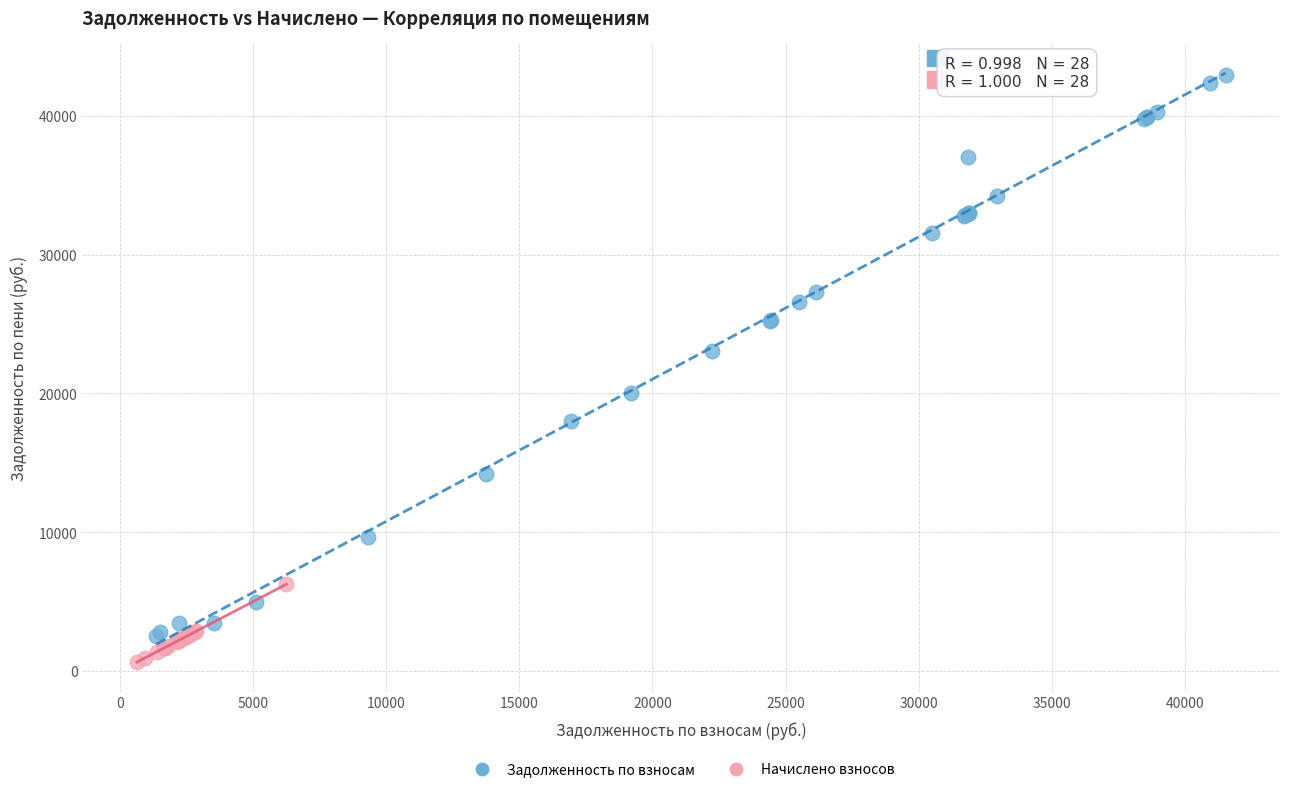

Which series reaches the minimum Y coordinate?

Начислено взносов